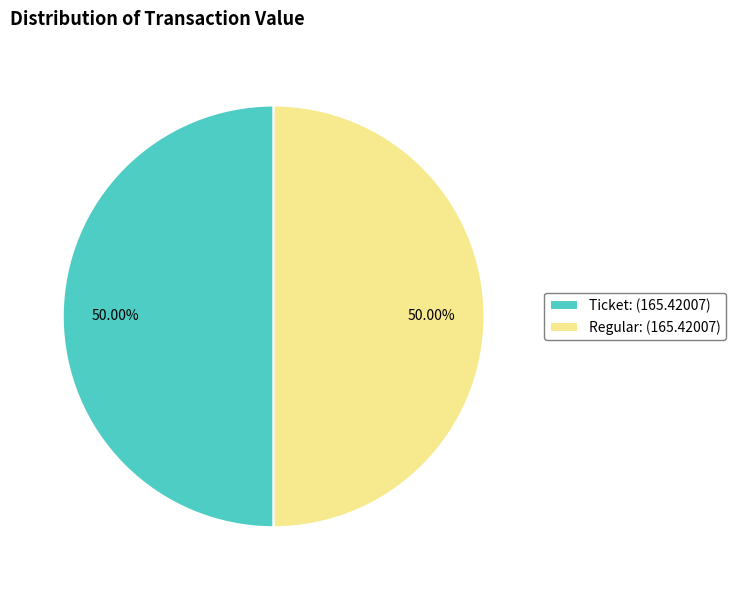

Is the sum of Regular: (165.42007) and Ticket: (165.42007) greater than half?

Yes